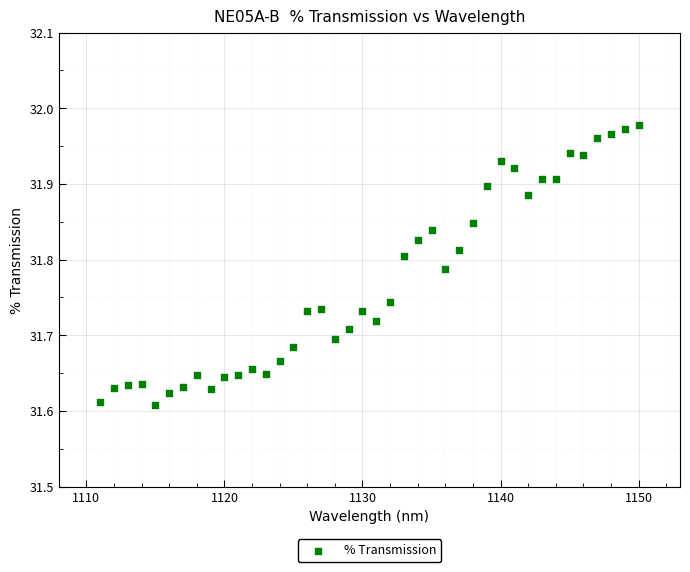

What is the range of Y values (max minus min)?

0.4